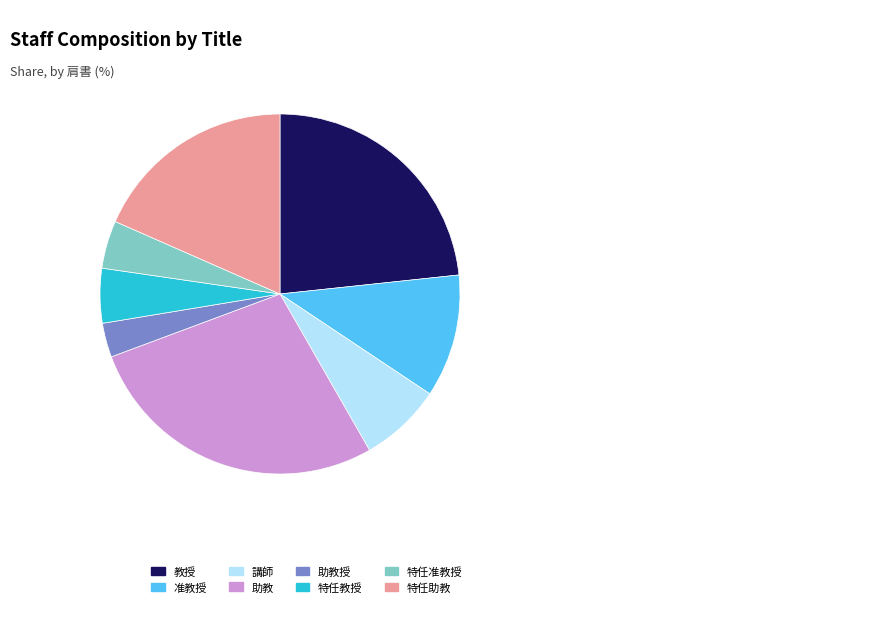

Rank the categories by value from lowest to highest.

助教授, 特任准教授, 特任教授, 講師, 准教授, 特任助教, 教授, 助教